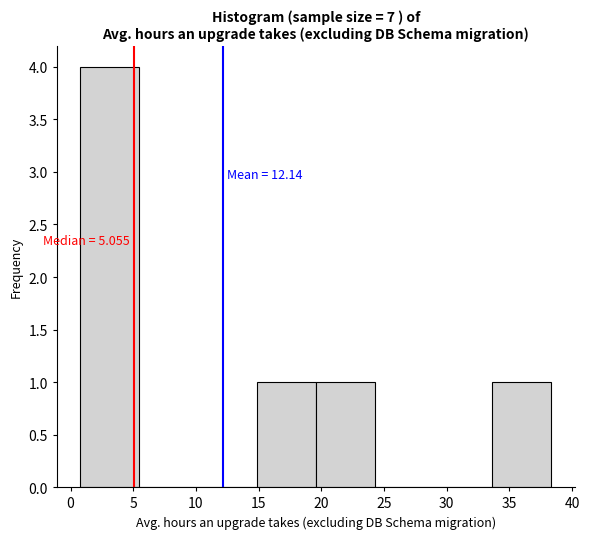

Which range on the x-axis has the tallest bar?

1.0 to 5.5